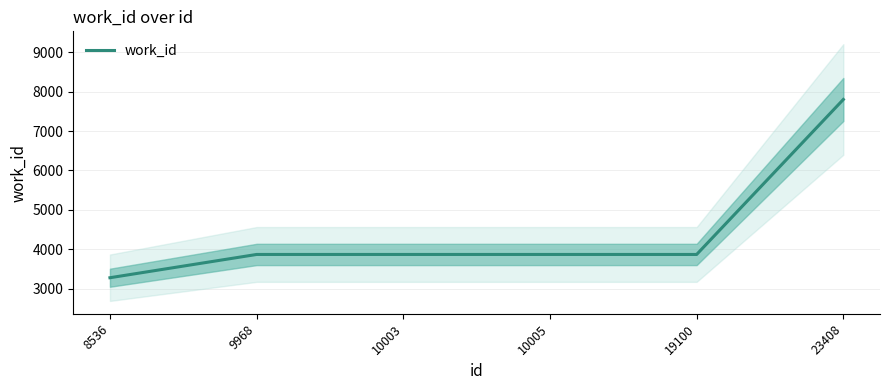

Between 19100 and 8536, which is larger?

19100